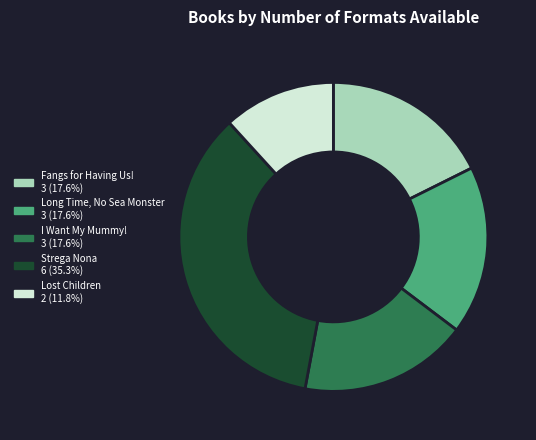

Which slice is the largest?

Strega Nona